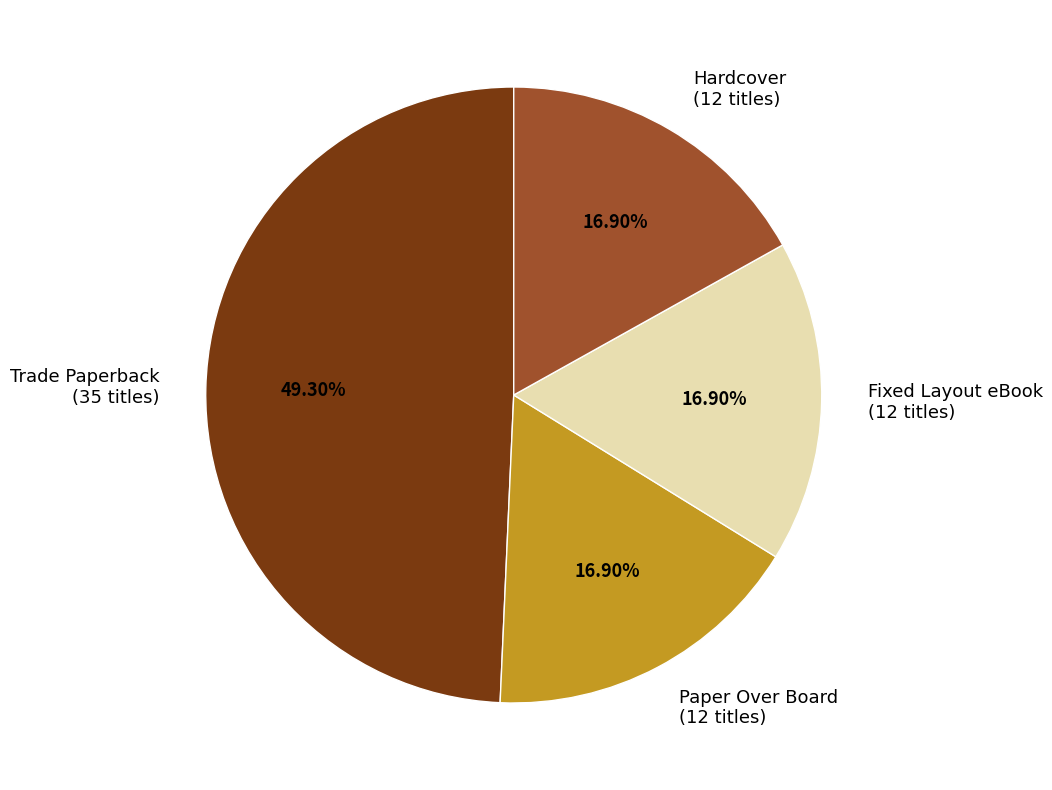

Which has a higher value, Trade Paperback or Hardcover?

Trade Paperback